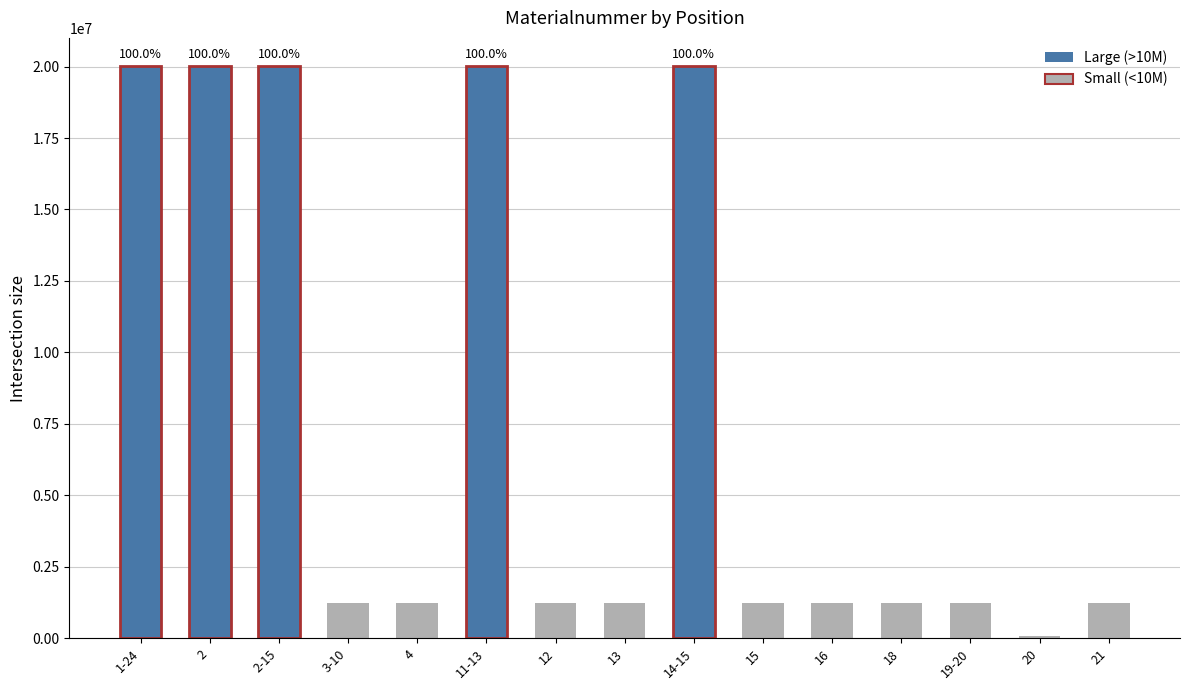

What is the greatest value displayed?

20002871